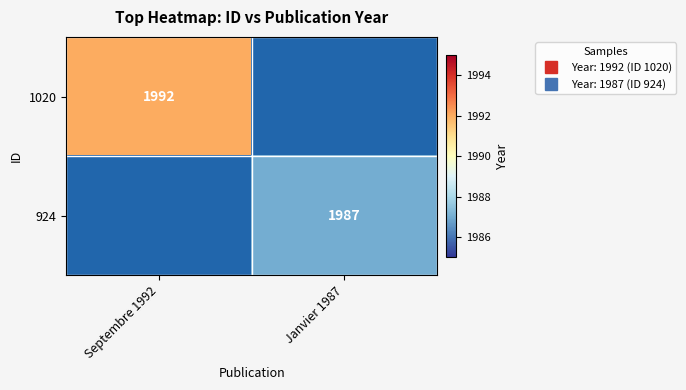

Which label corresponds to the largest value in the chart?

Septembre 1992